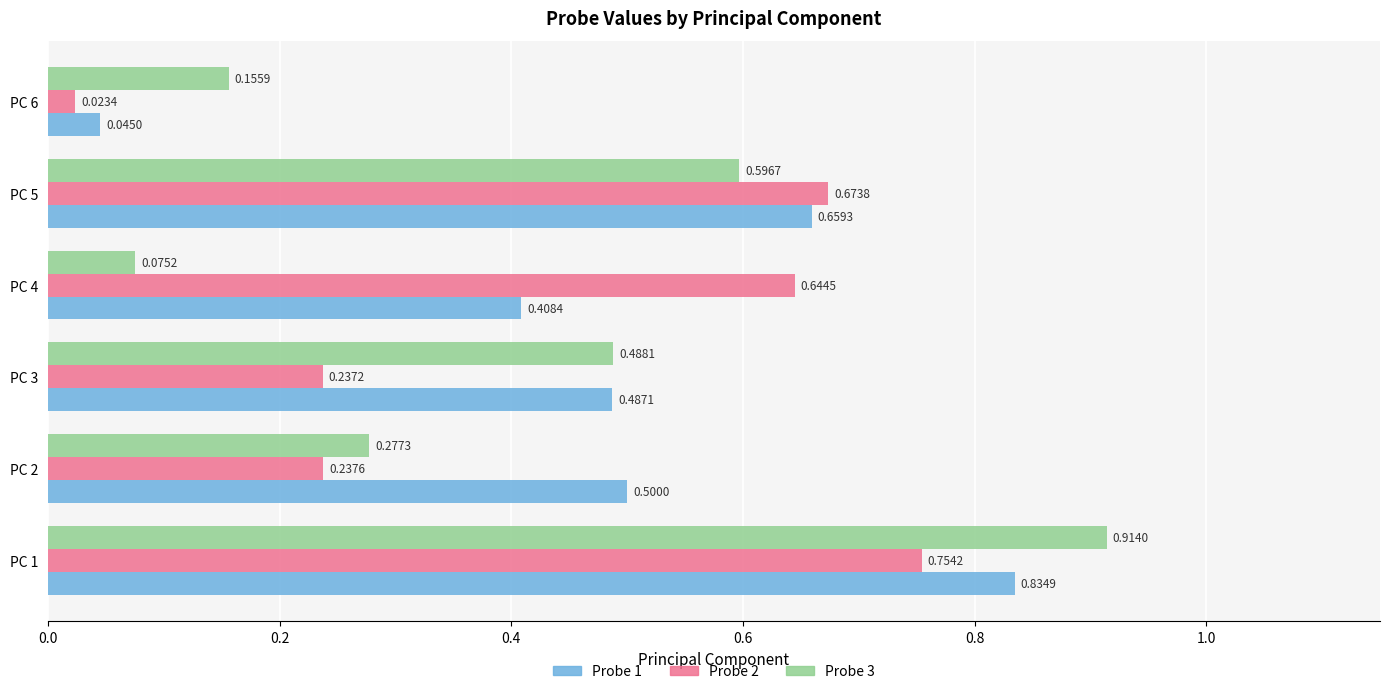

Rank the categories by Probe 3 value from highest to lowest.

PC 1, PC 5, PC 3, PC 2, PC 6, PC 4